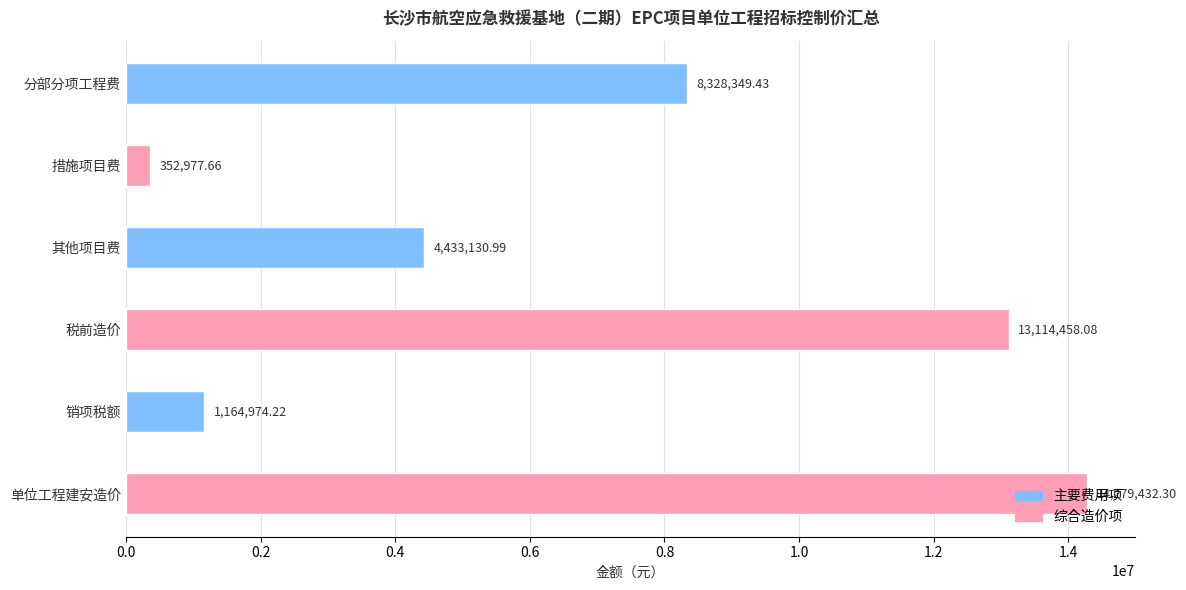

Count the number of categories in the chart.

6